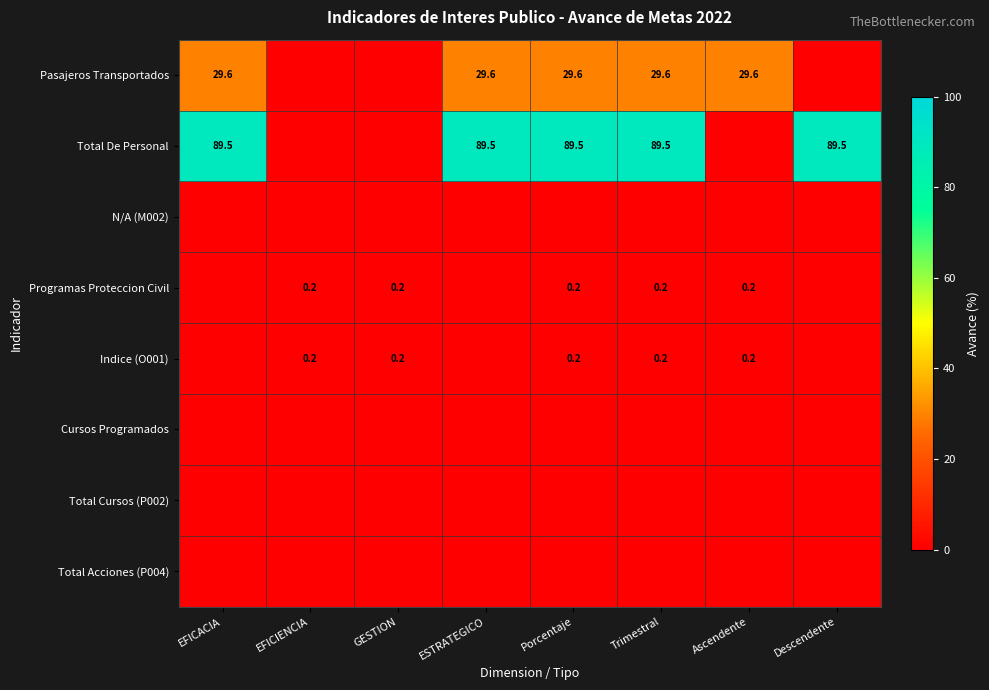

What is the difference between the maximum and minimum values in the Indice (O001) series?

0.2